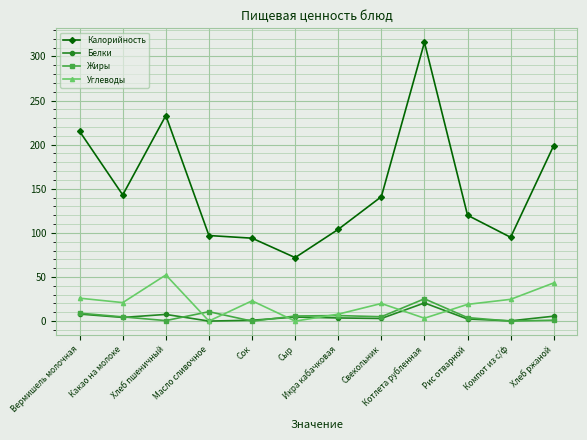

Does the chart have visible grid lines?

Yes